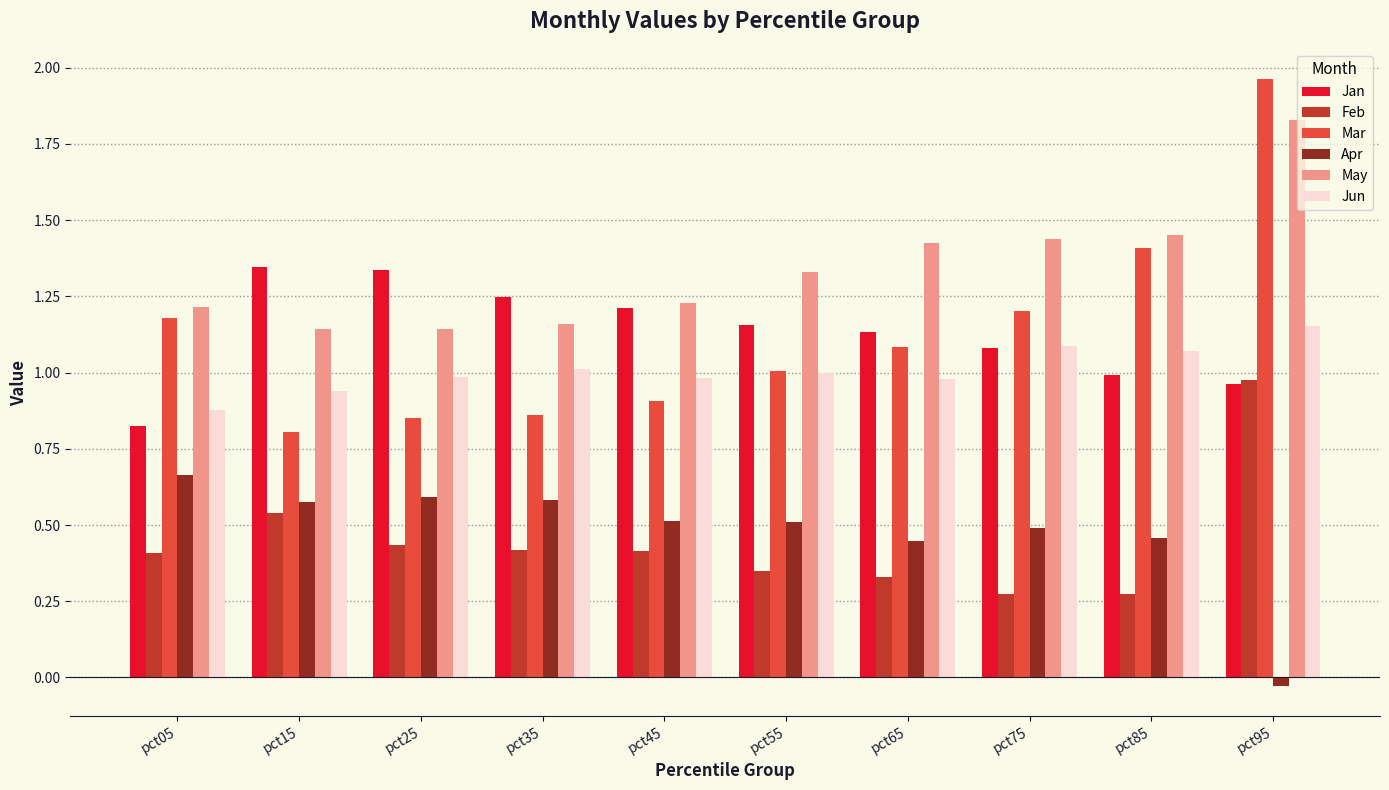

Are the bars horizontal?

No